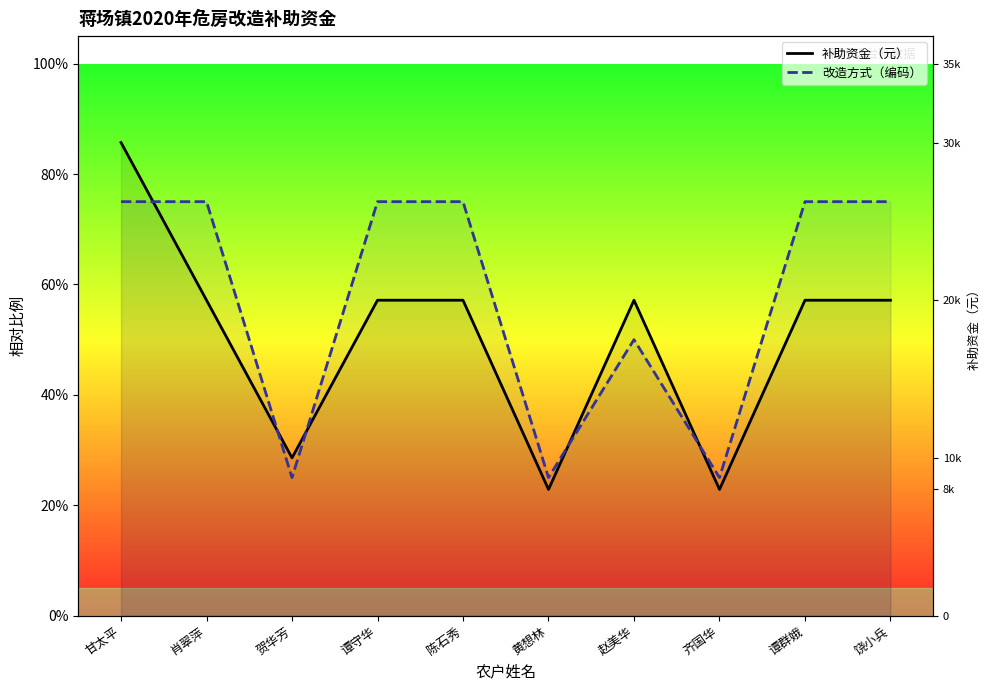

What is the sum of the 改造方式（编码） values at 黄想林 and 齐国华?

0.5